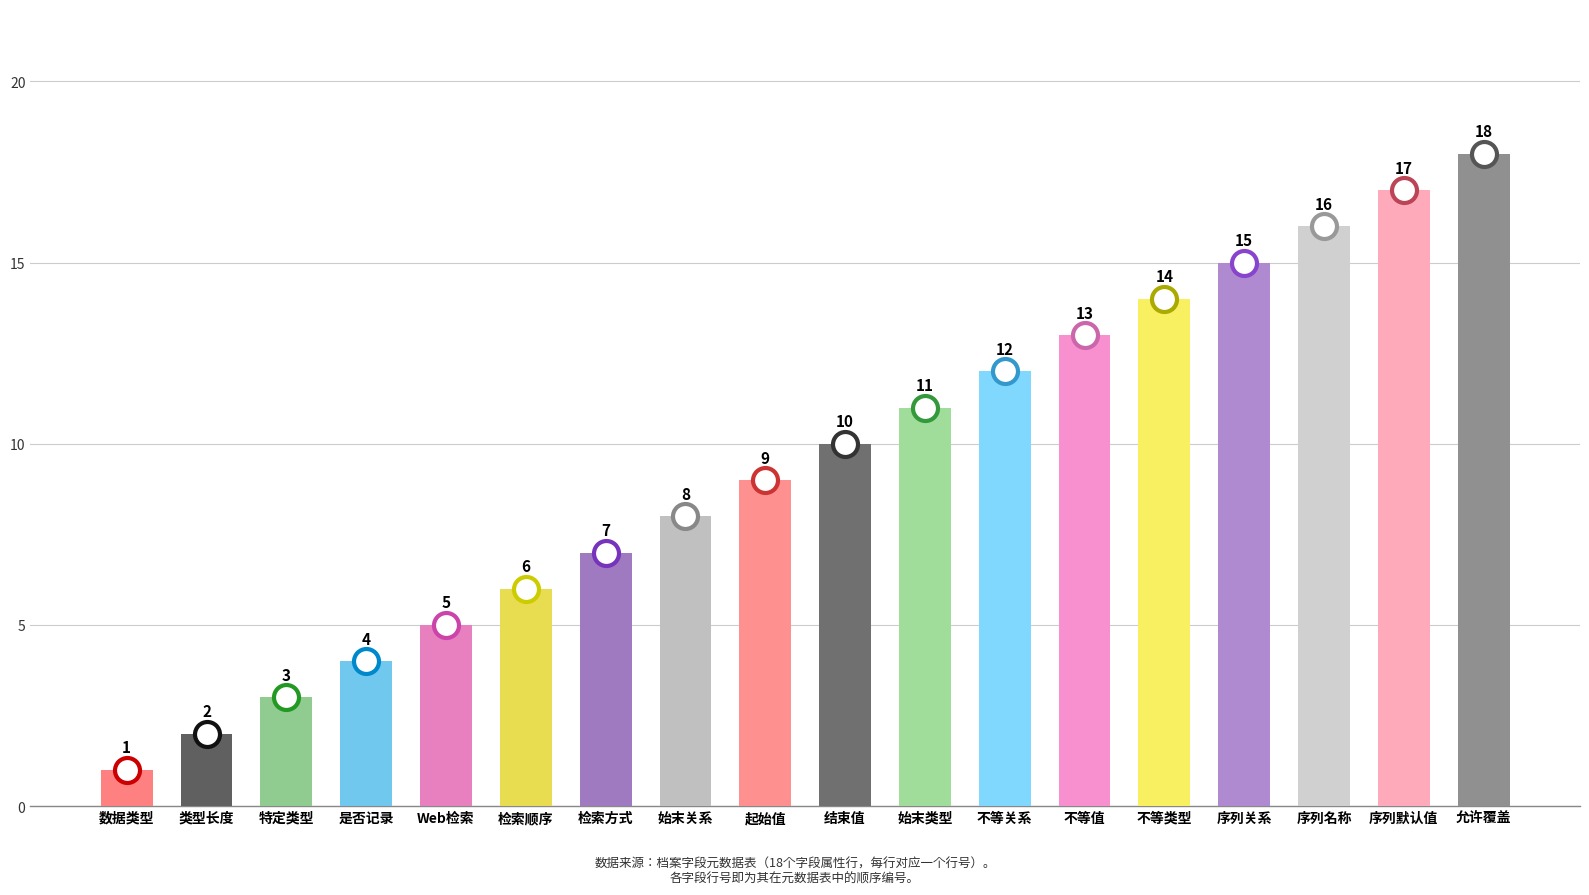

What is the difference between the values at 不等类型 and 不等值?

1